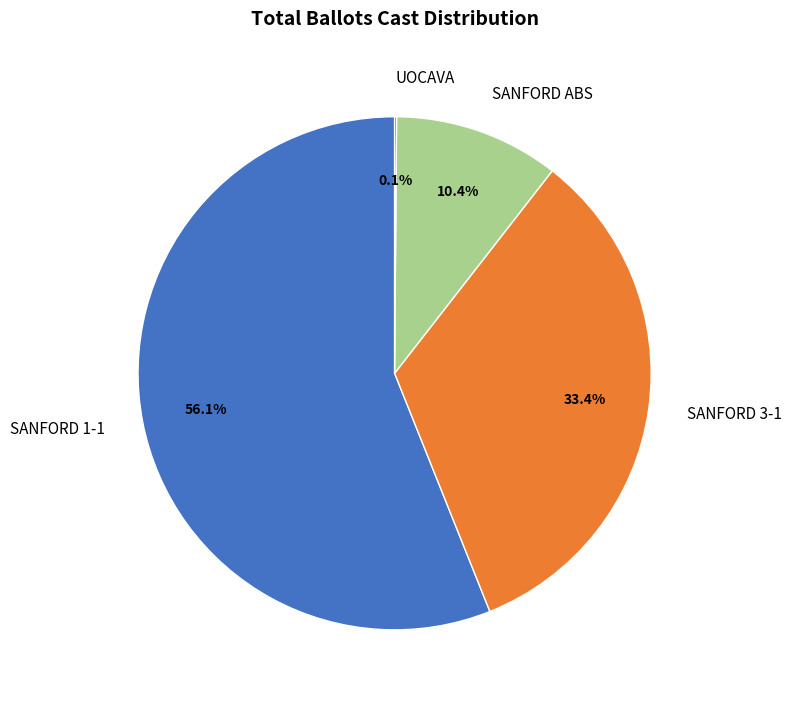

What is the majority slice?

SANFORD 1-1